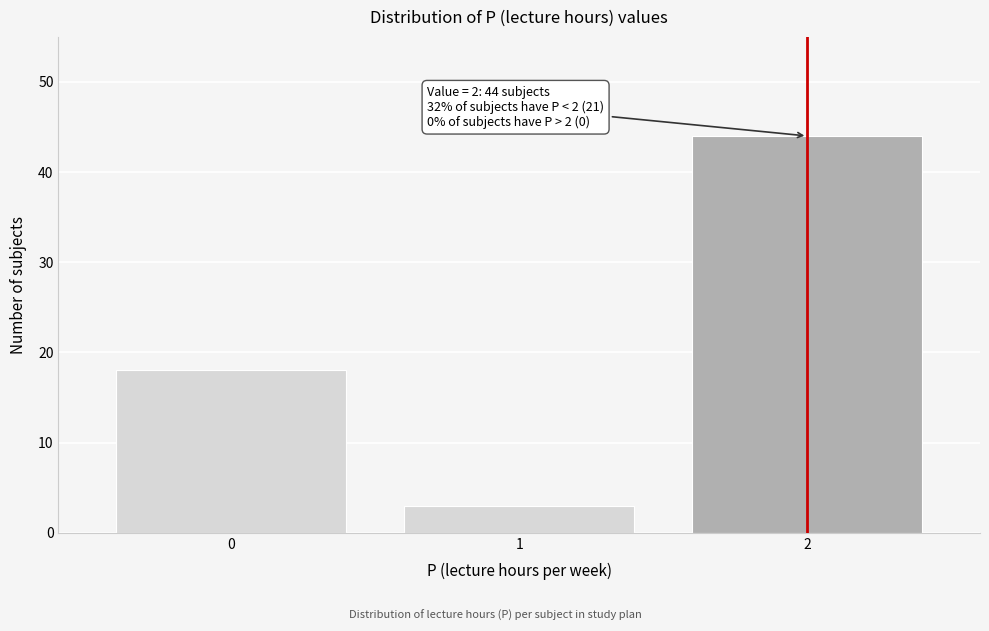

Over which range of the x-axis is the bar tallest?

1.5 to 2.5